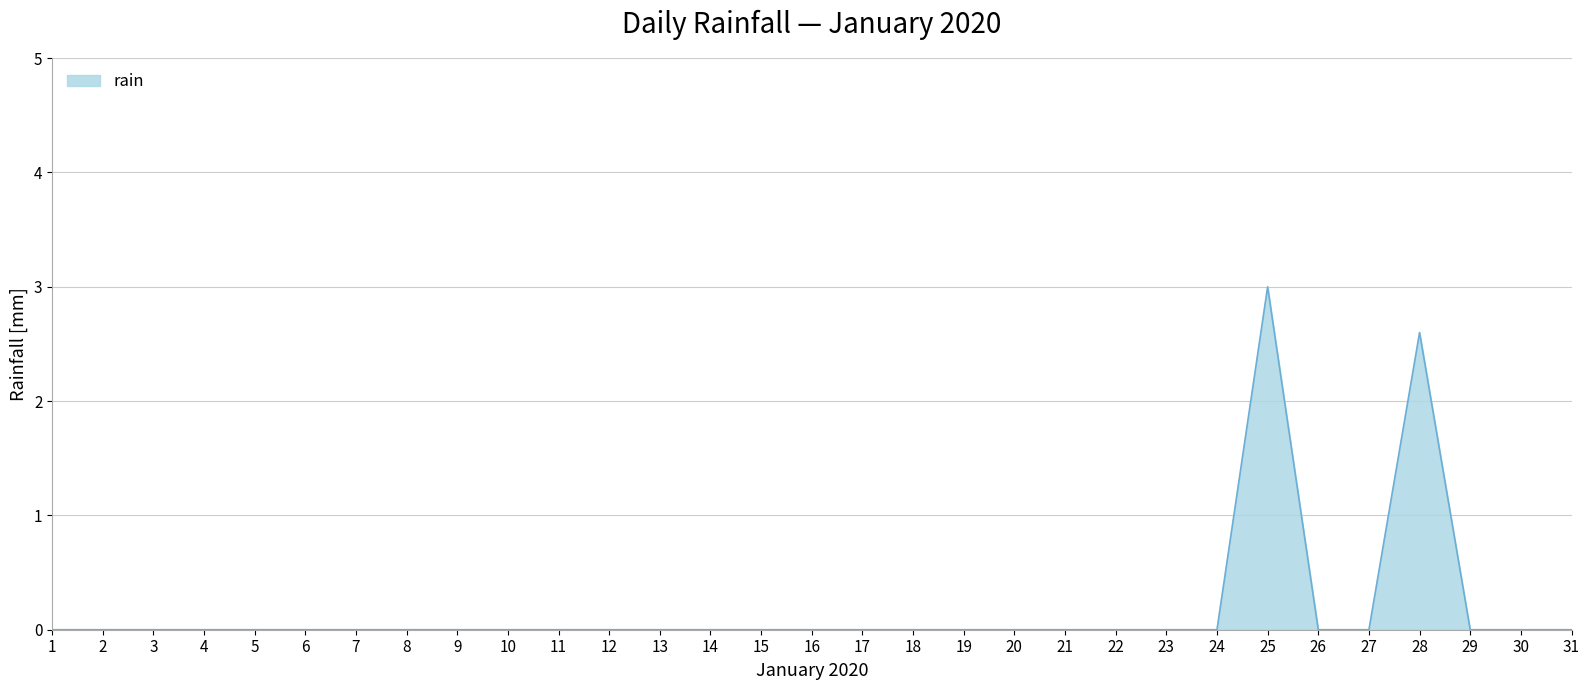

What is the difference between the maximum and minimum values?

3.0